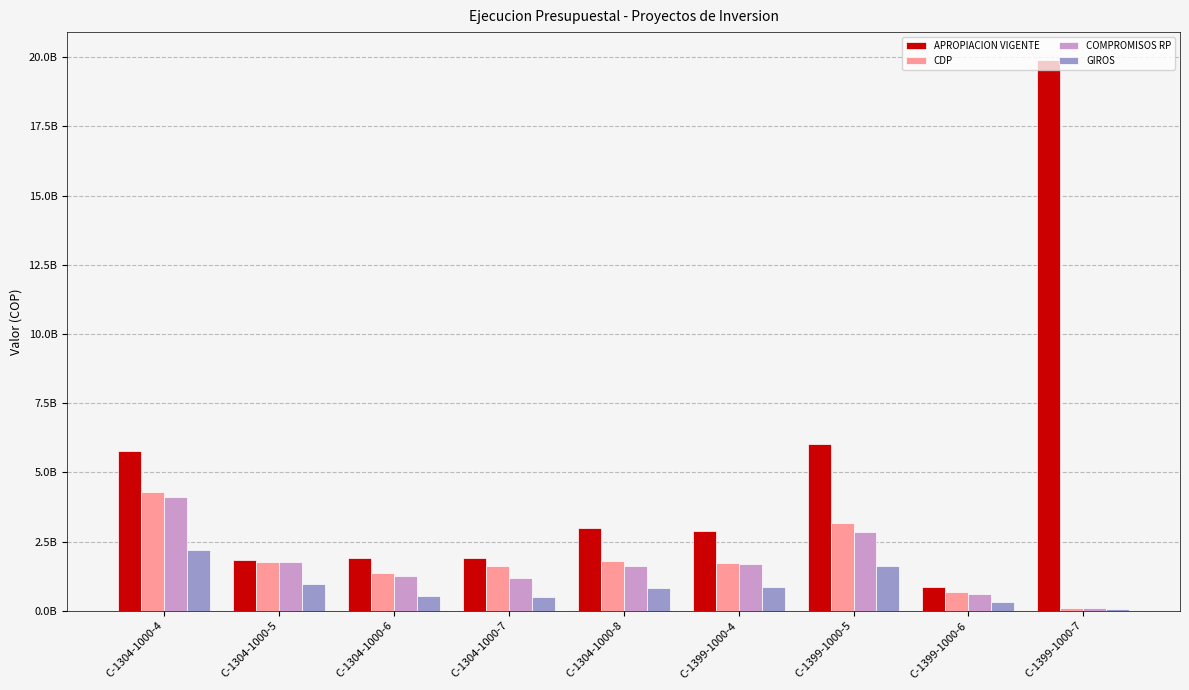

What are all the series names shown in the legend?

APROPIACION VIGENTE, CDP, COMPROMISOS RP, GIROS